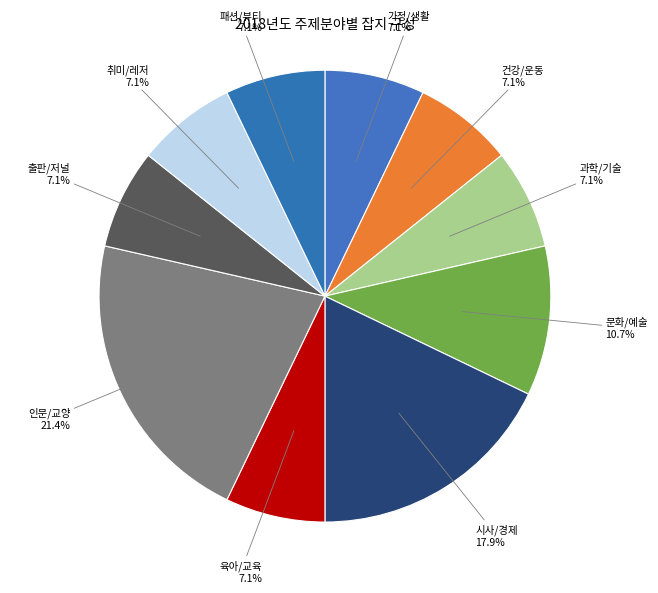

Is it true that 인문/교양 is 7% of the pie?

False